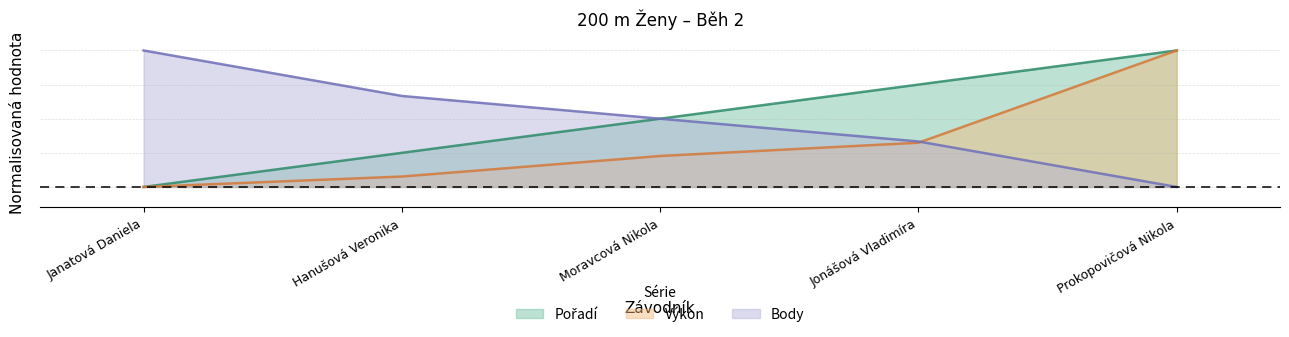

Where is Body nearest to the value 0?

Prokopovičová Nikola